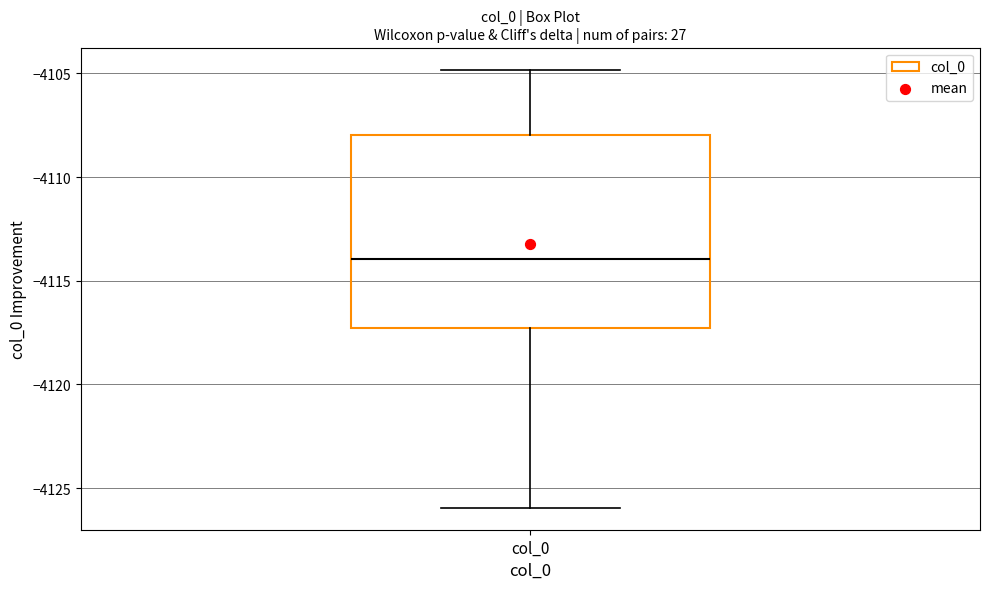

Where is the upper edge of the box for col_0 on the y-axis? The values are not printed on the chart, so give them approximately, as read against the axis.

-4108.0